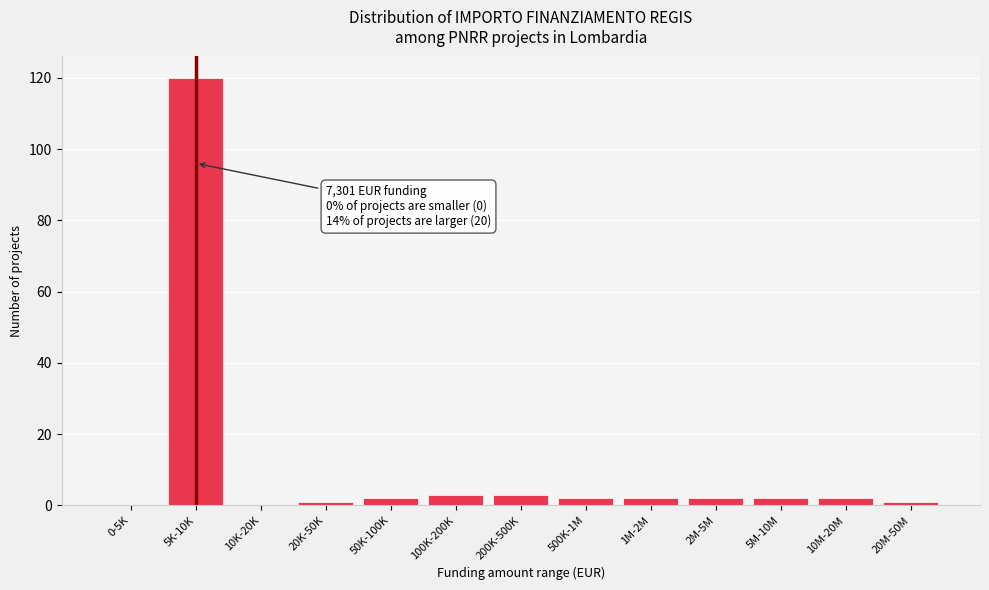

Reading right to left, extract all data points from this chart.

20M-50M=1	10M-20M=2	5M-10M=2	2M-5M=2	1M-2M=2	500K-1M=2	200K-500K=3	100K-200K=3	50K-100K=2	20K-50K=1	10K-20K=0	5K-10K=120	0-5K=0